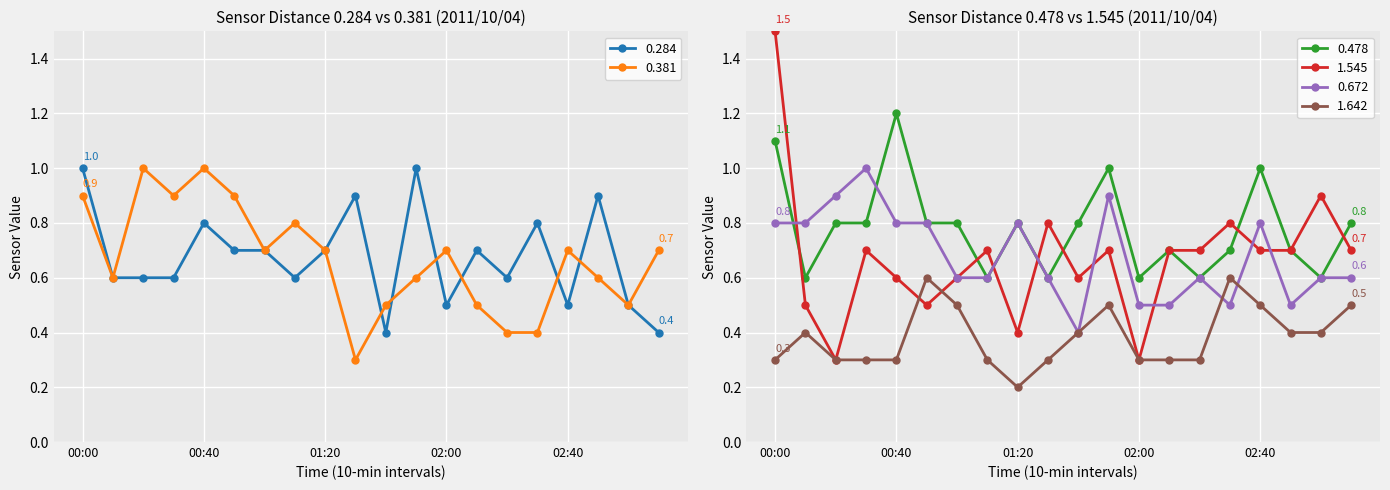

What position from the left is 02:00?

13